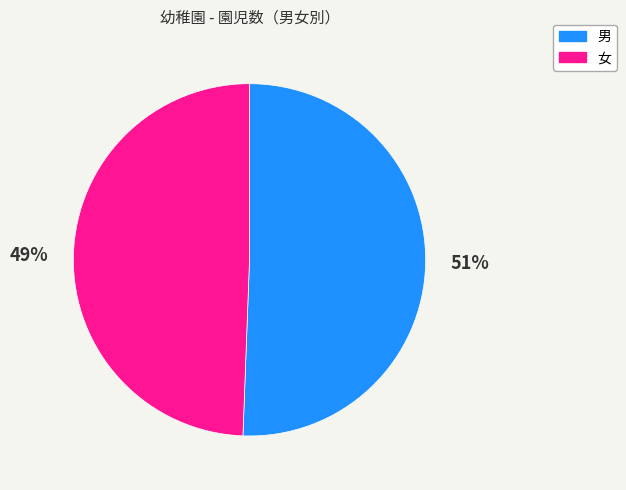

How many segments does this pie chart have?

2